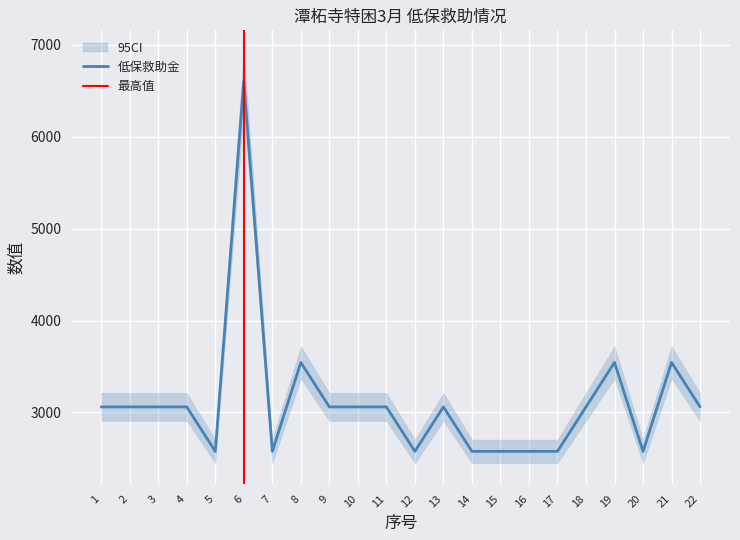

Is it true that 低保救助金 equals 3483.8 at 15?

False